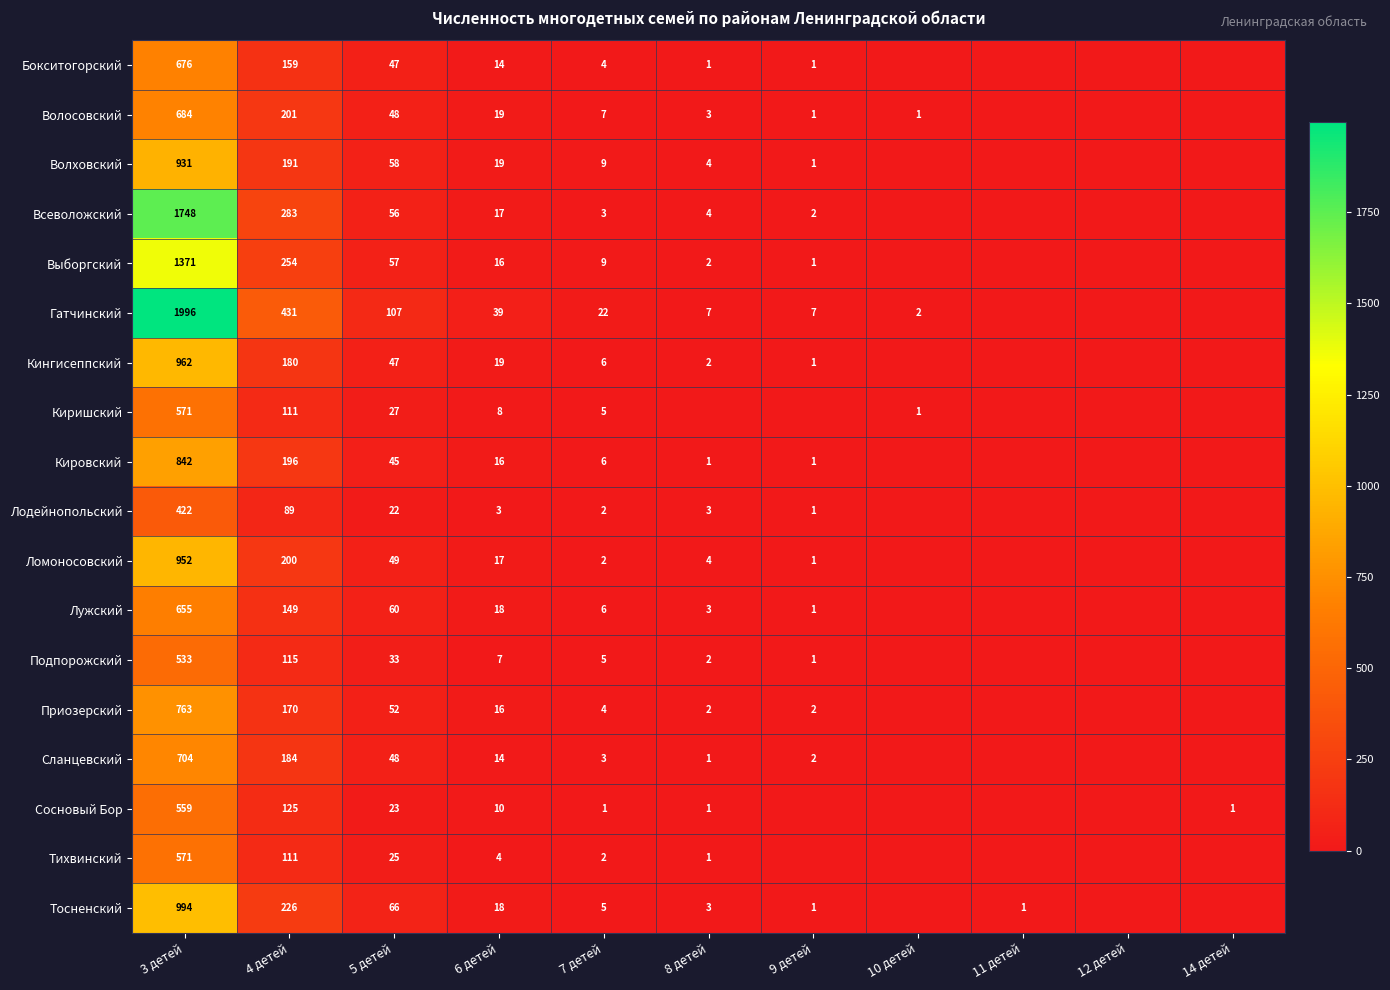

Is it true that Сланцевский equals 1 at 7 детей?

False